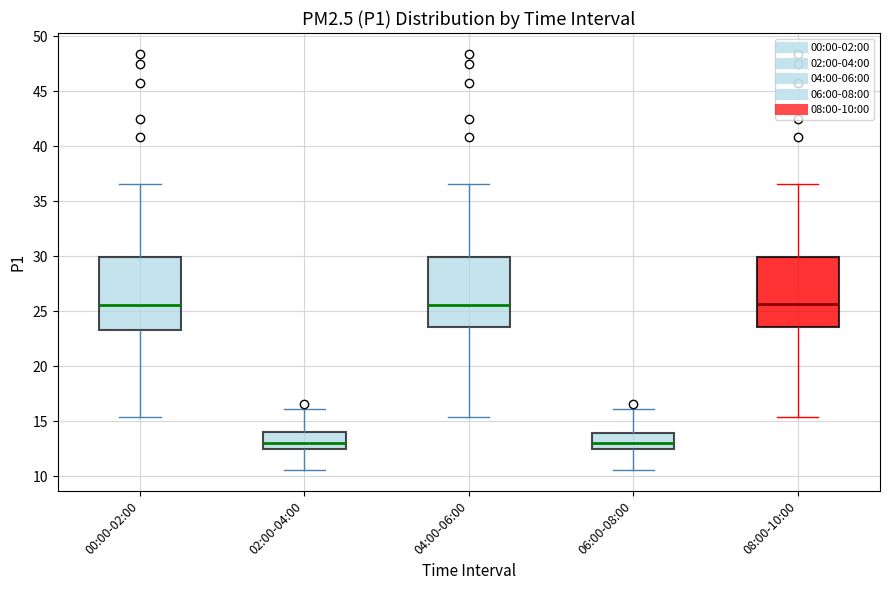

Reading left to right, read every box against the y-axis: the position of its median line, the range the box covers, and the ends of its whiskers. The values are not printed on the chart, so give them approximately, as read against the axis.

00:00-02:00: median 25.5, box 23.5 to 30.0, whiskers 15.5 to 36.5
02:00-04:00: median 13.0, box 12.5 to 14.0, whiskers 10.5 to 16.0
04:00-06:00: median 25.5, box 23.5 to 30.0, whiskers 15.5 to 36.5
06:00-08:00: median 13.0, box 12.5 to 14.0, whiskers 10.5 to 16.0
08:00-10:00: median 25.5, box 23.5 to 30.0, whiskers 15.5 to 36.5